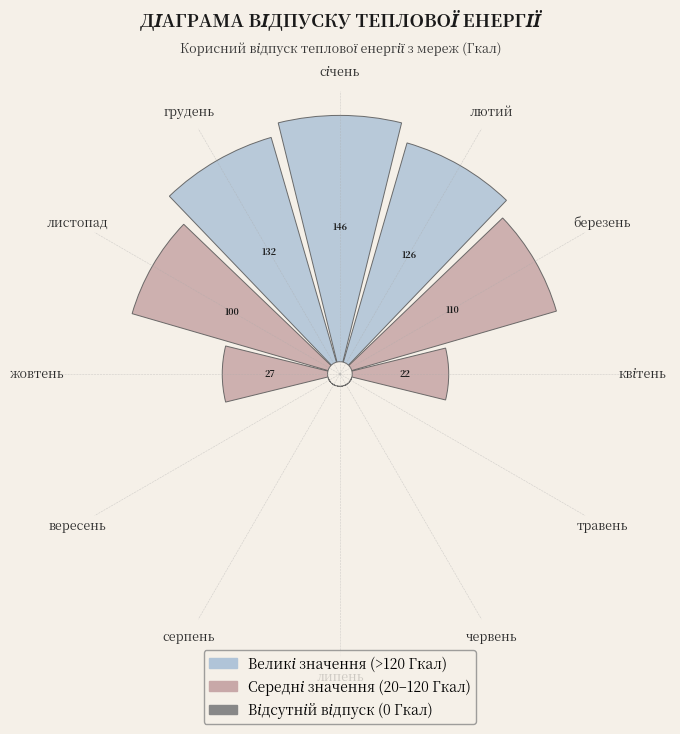

To the nearest percent, what is the average slice percentage?

8%